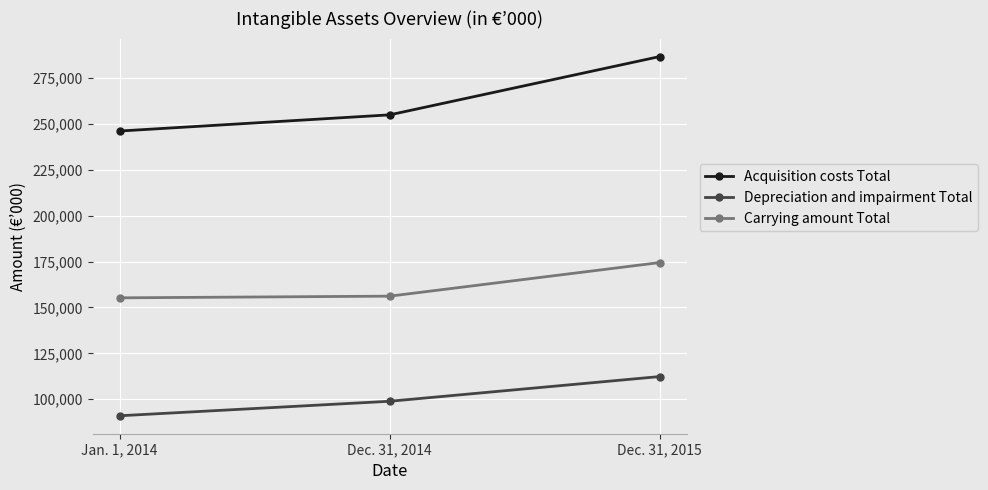

True or false: Depreciation and impairment Total has a value of 56228 at Dec. 31, 2014.

False